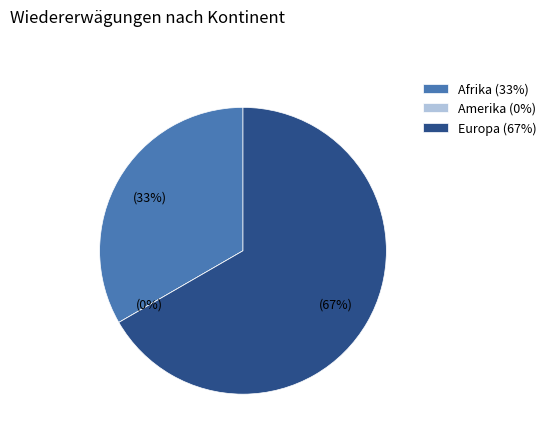

How many segments does this pie chart have?

3